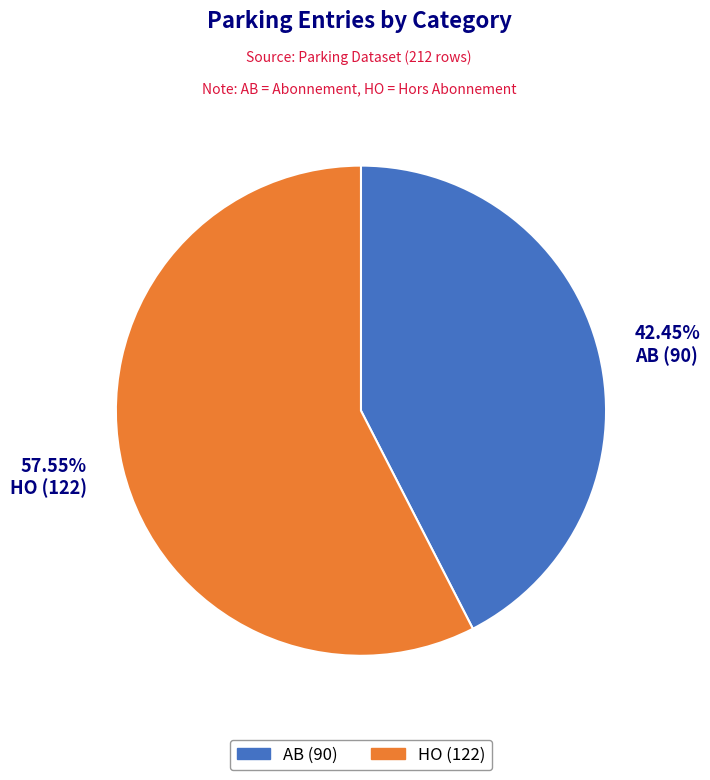

Is it true that HO is 49% of the pie?

False